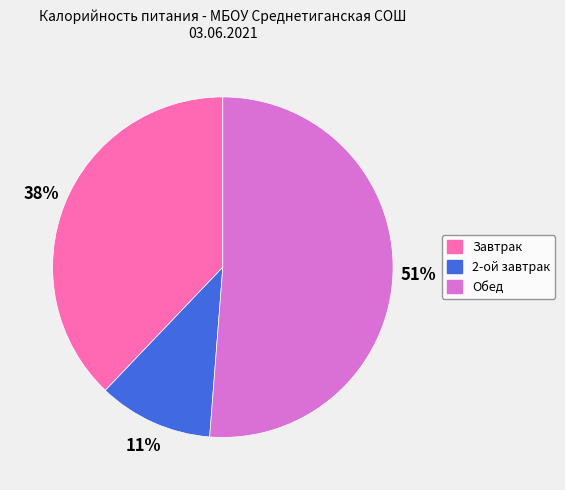

Is it true that Обед is 63% of the pie?

False